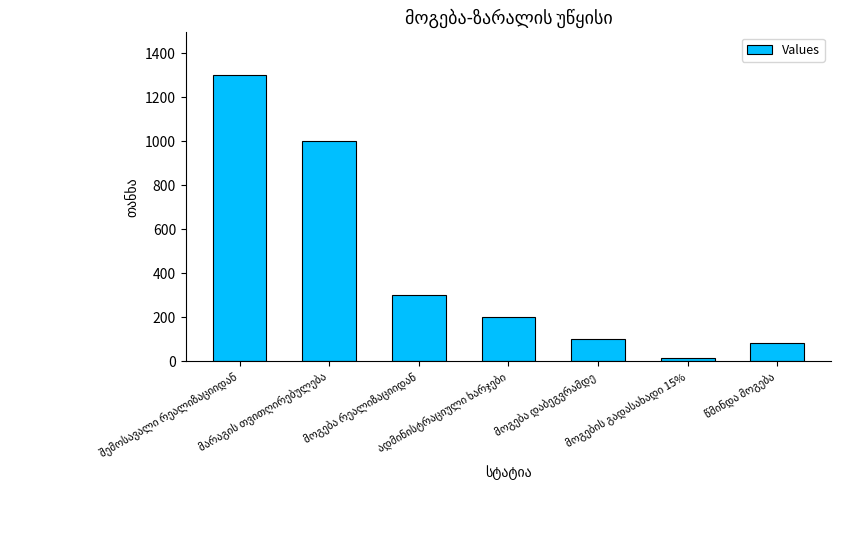

Does the chart contain any negative values?

No